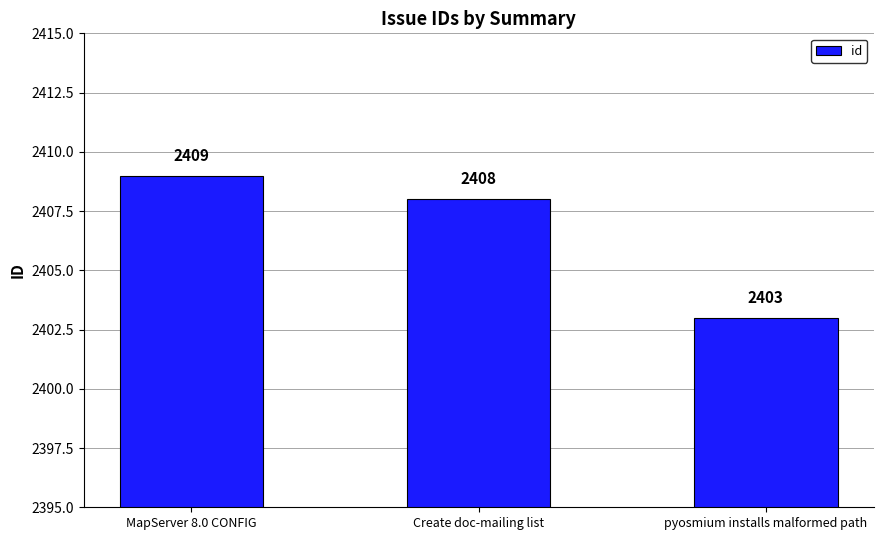

Between pyosmium installs malformed path and Create doc-mailing list, which is larger?

Create doc-mailing list